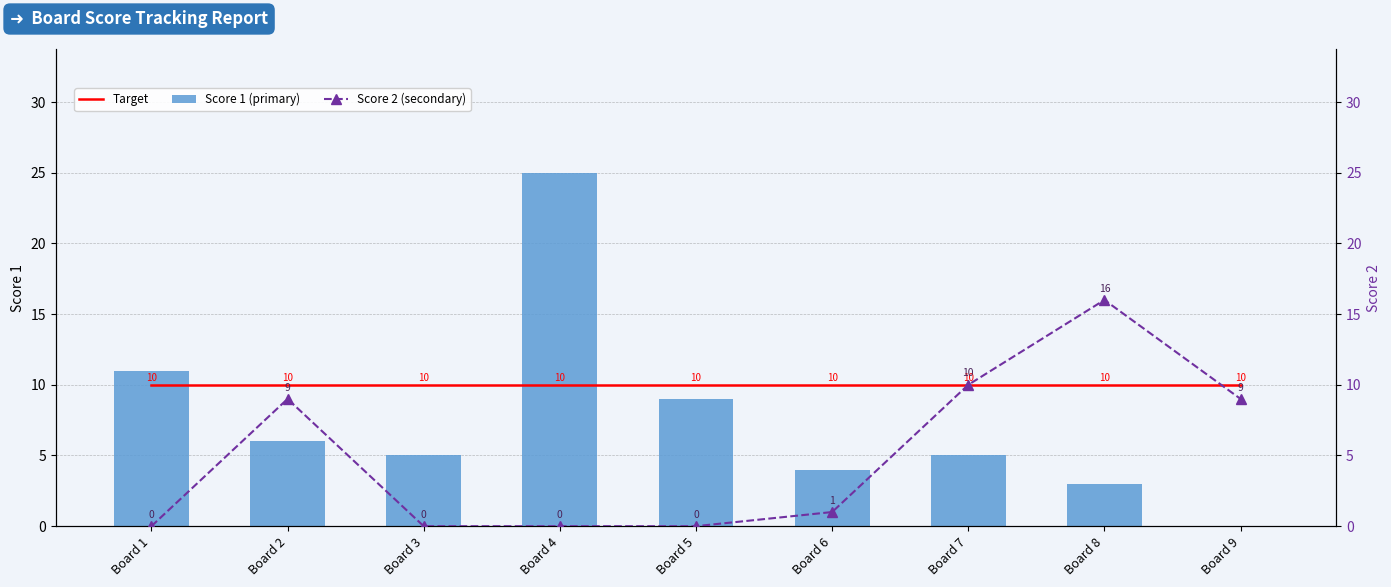

What is the sum of the Target values at Board 1 and Board 3?

20